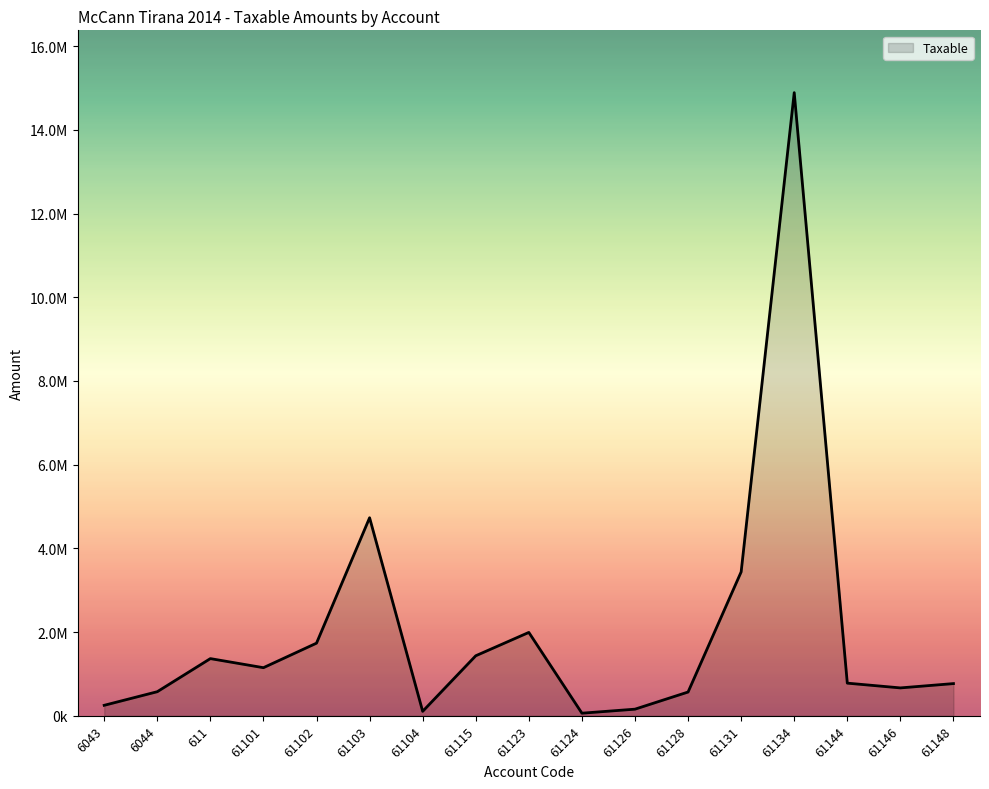

Does the chart have visible grid lines?

No